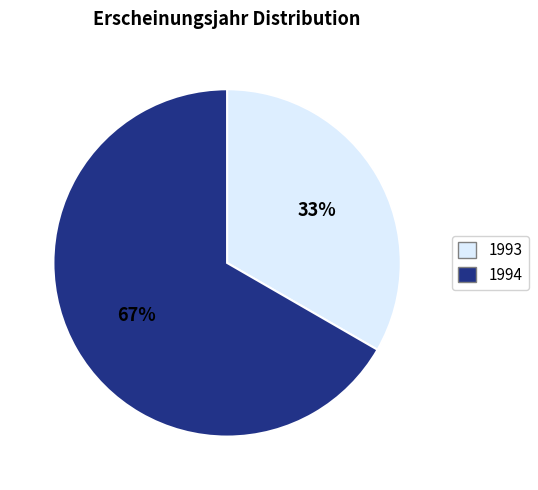

Which category has the smallest portion of the pie?

1993